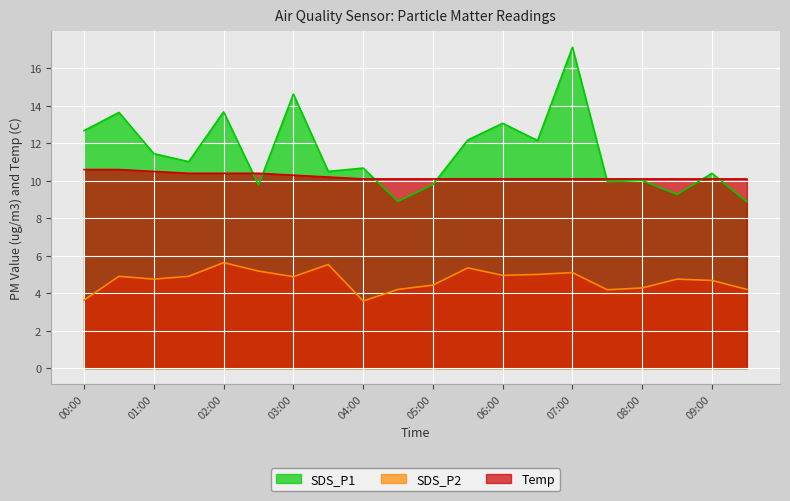

What is the difference between the SDS_P1 values at 02:30 and 04:30?

0.9